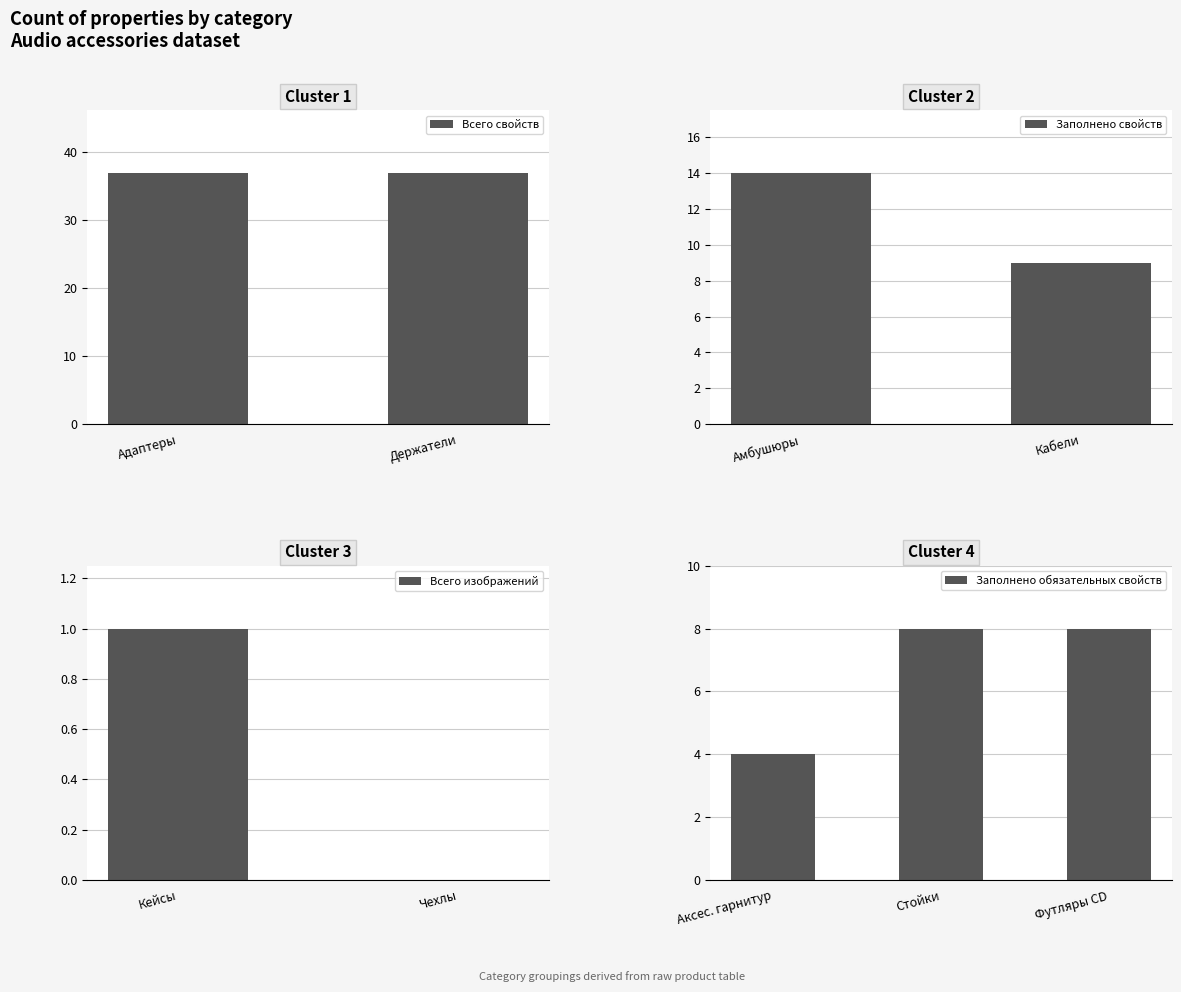

Rank the categories by Заполнено свойств value from highest to lowest.

Амбушюры, Кабели